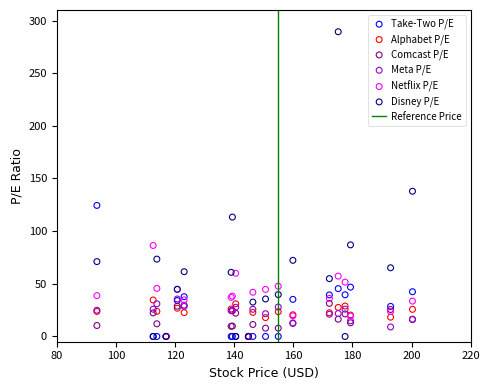

Across all series, what Y value is closest to 144?

137.9